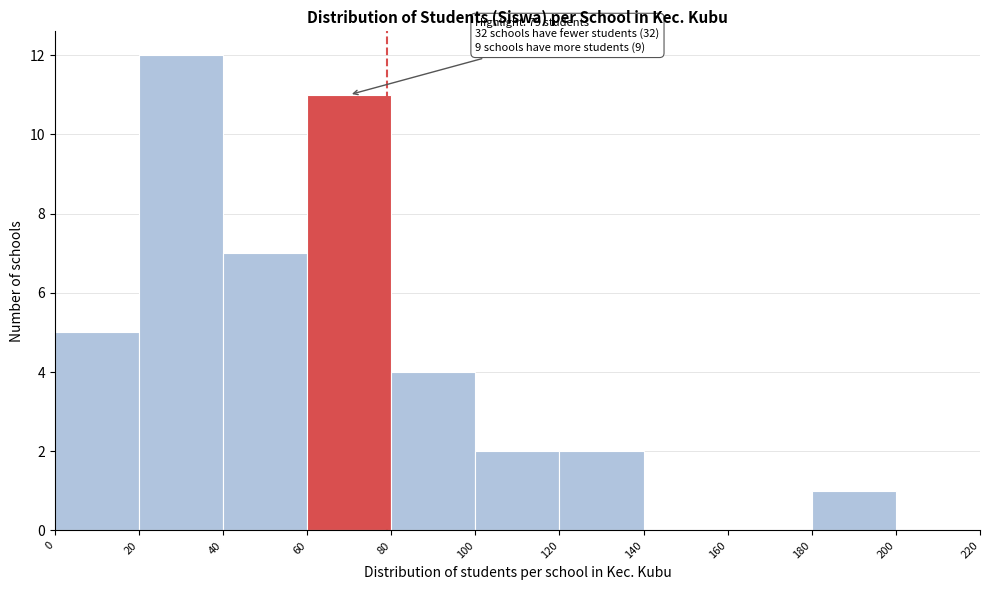

Over which range of the x-axis is the bar tallest?

20 to 40